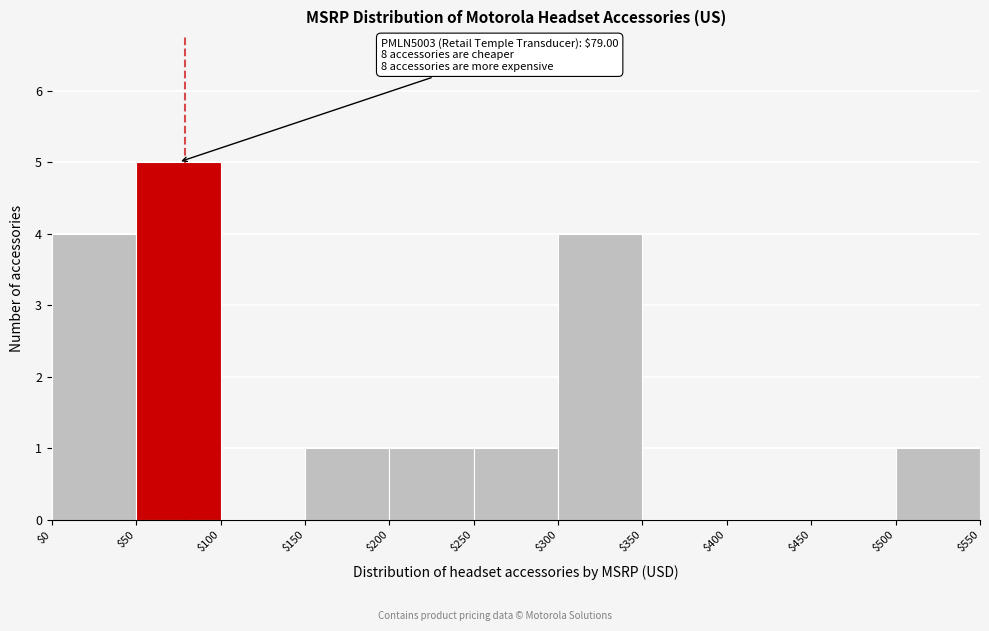

Over which range of the x-axis is the bar tallest?

$50 to $100